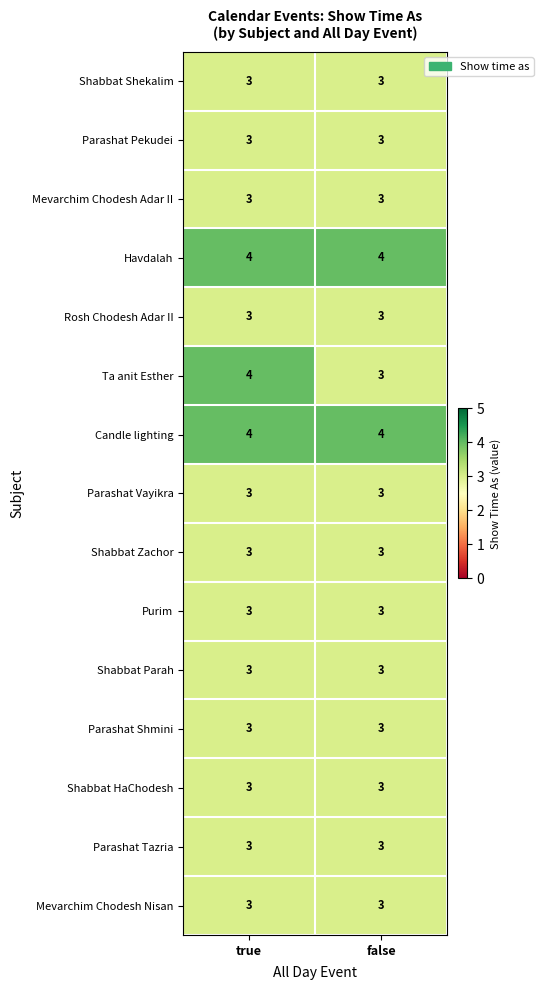

Reading left to right, list all the values displayed in this chart.

Shabbat Shekalim: 3	3
Parashat Pekudei: 3	3
Mevarchim Chodesh Adar II: 3	3
Havdalah: 4	4
Rosh Chodesh Adar II: 3	3
Ta anit Esther: 4	3
Candle lighting: 4	4
Parashat Vayikra: 3	3
Shabbat Zachor: 3	3
Purim: 3	3
Shabbat Parah: 3	3
Parashat Shmini: 3	3
Shabbat HaChodesh: 3	3
Parashat Tazria: 3	3
Mevarchim Chodesh Nisan: 3	3